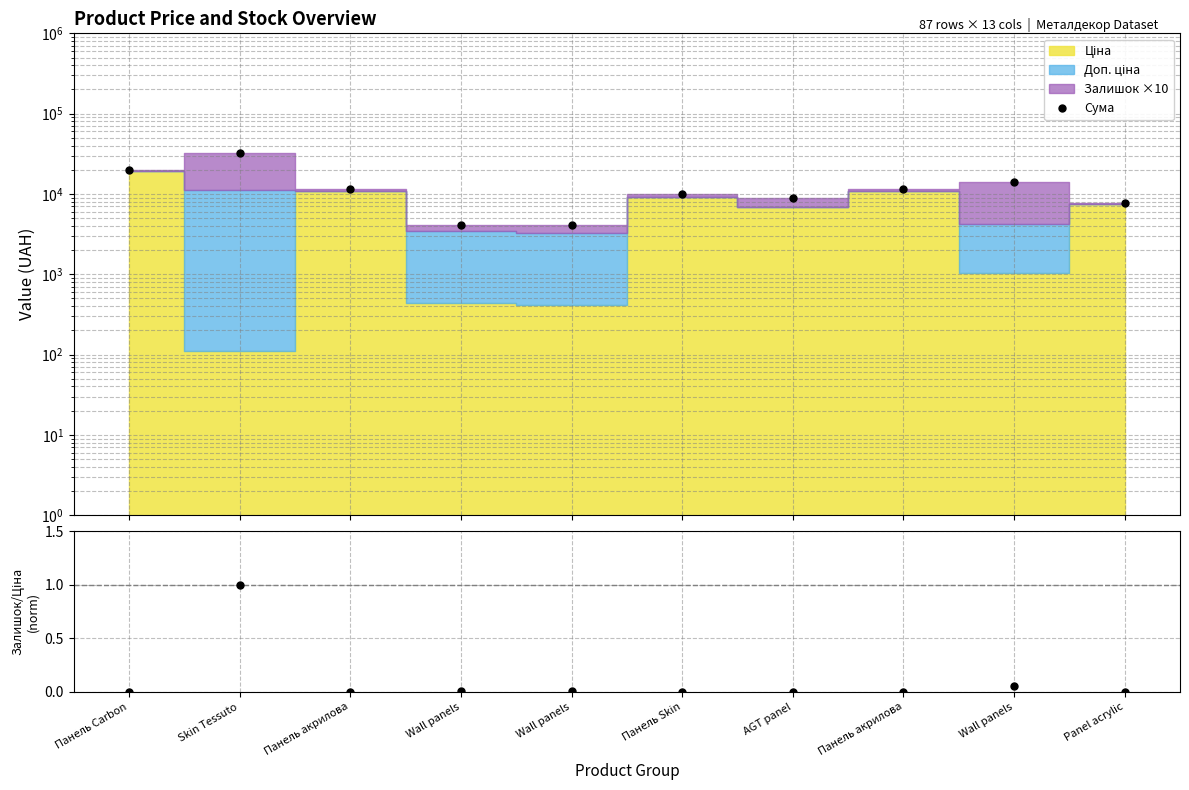

How many data points does each series have?

10